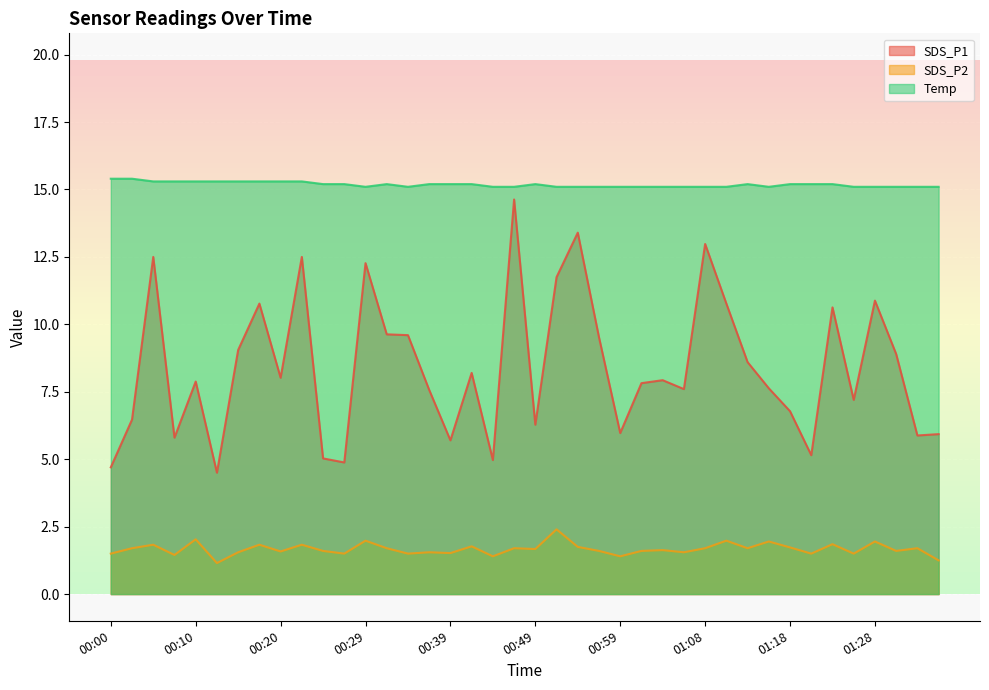

True or false: Temp and SDS_P2 cross at least once.

False